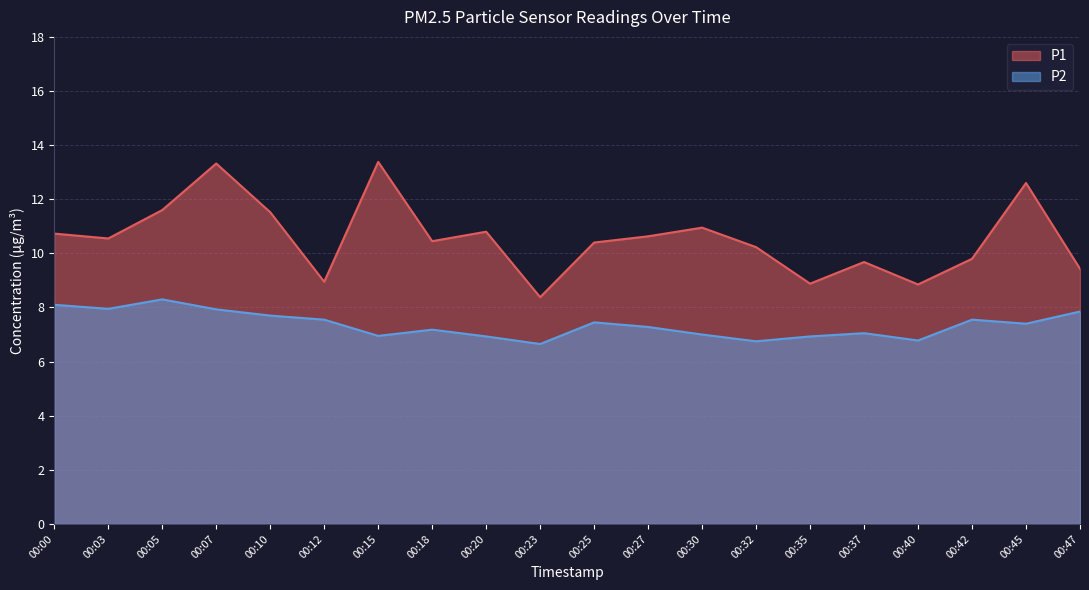

At which label does P1 first exceed 10?

00:00